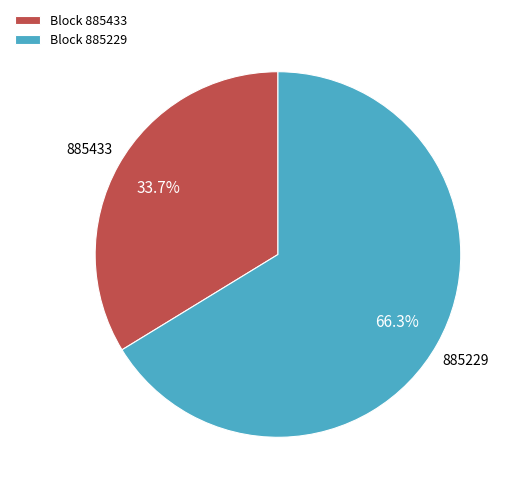

Which slice represents more than half of the pie?

Block 885229